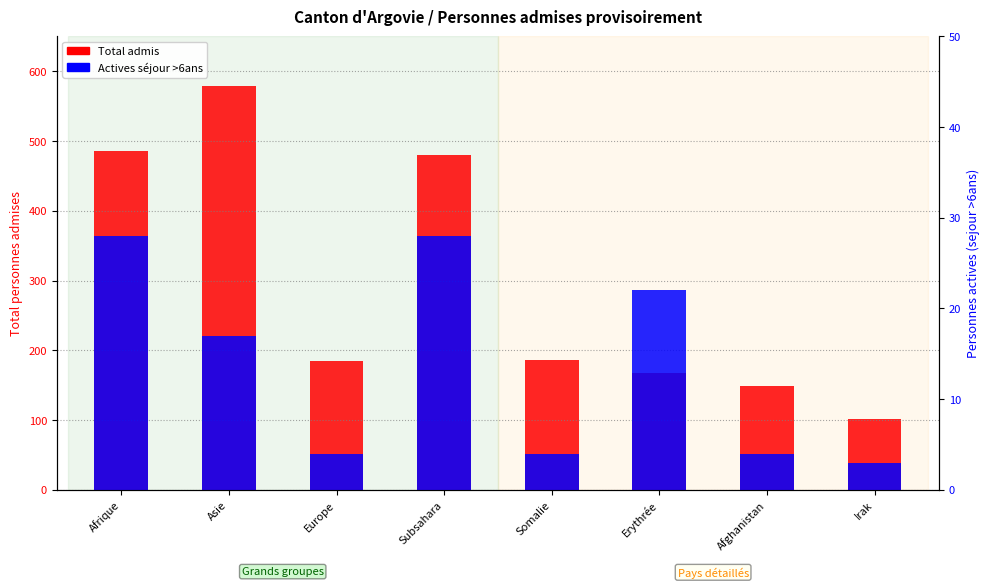

What is the difference between the highest and lowest values at Afghanistan?

145